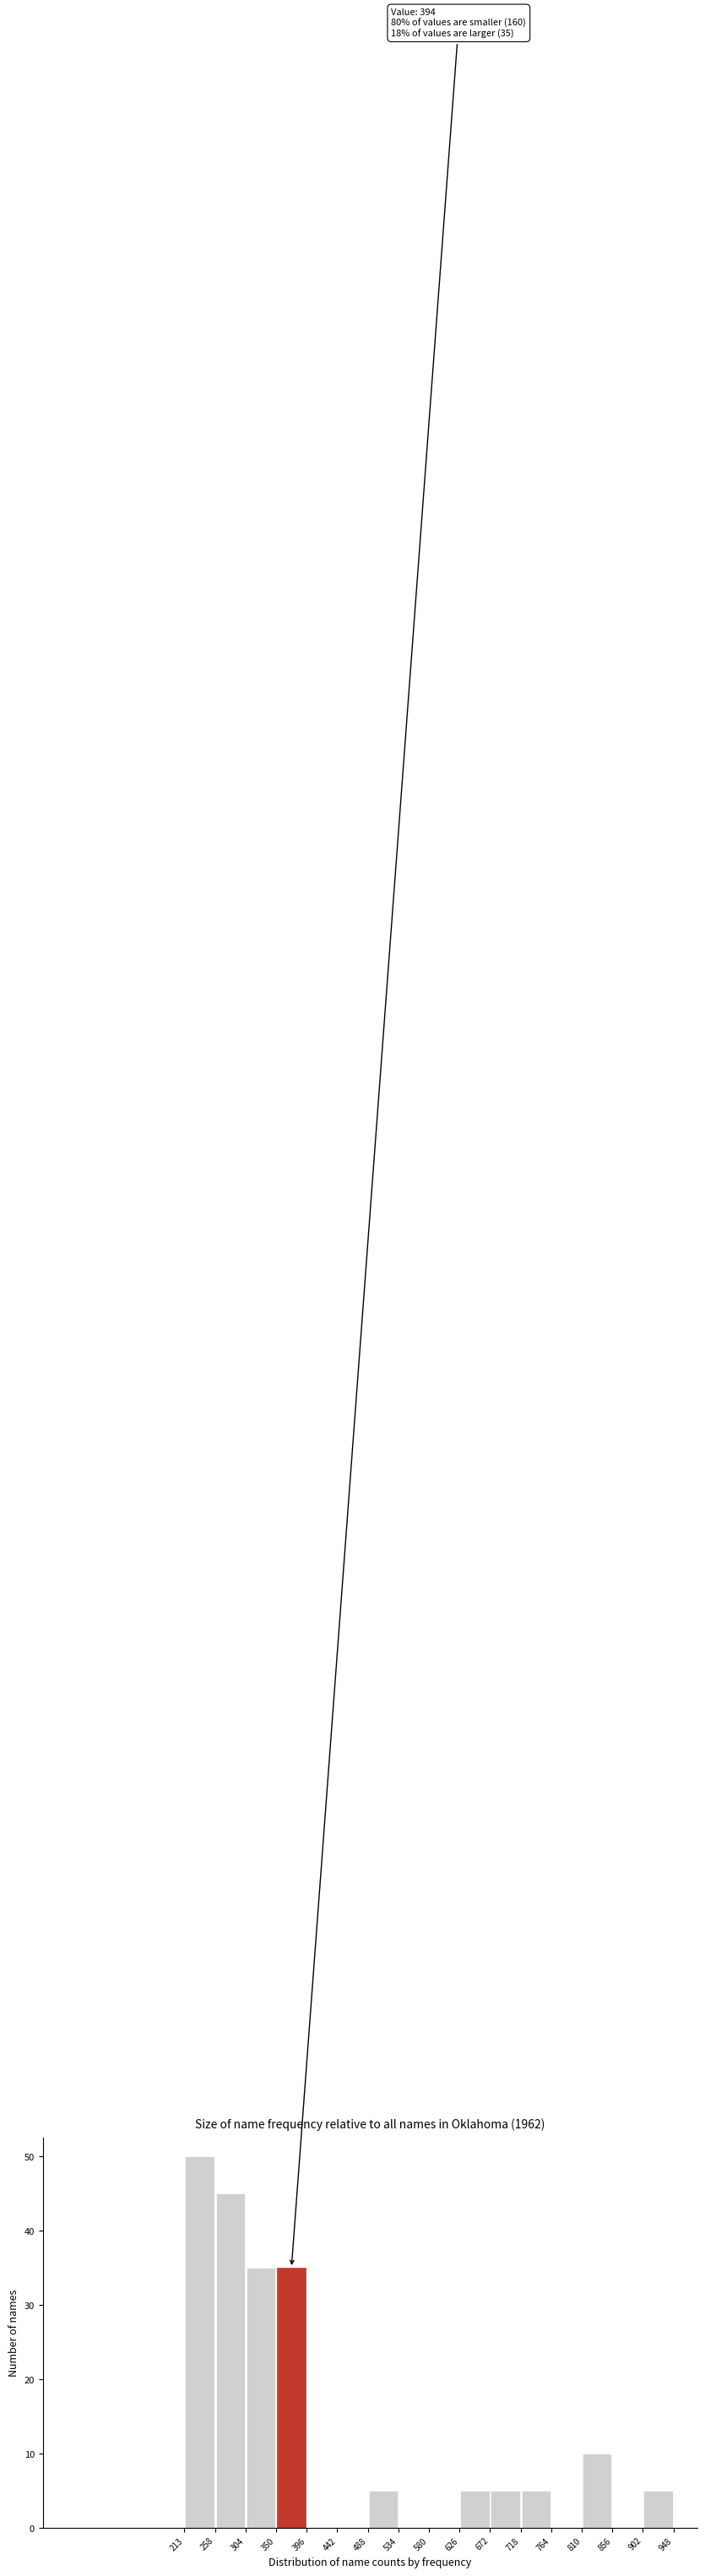

Over which range of the x-axis is the bar tallest?

213 to 258